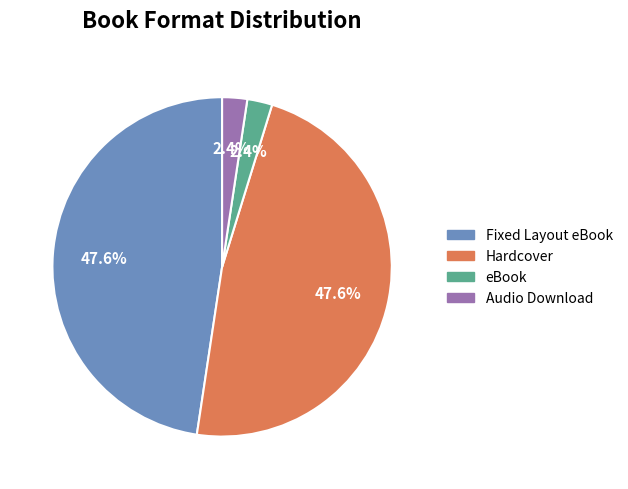

What portion of the pie excludes Audio Download?

97.6%